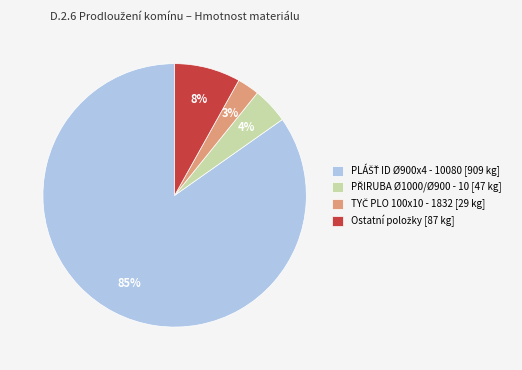

Count the number of slices in the pie.

4